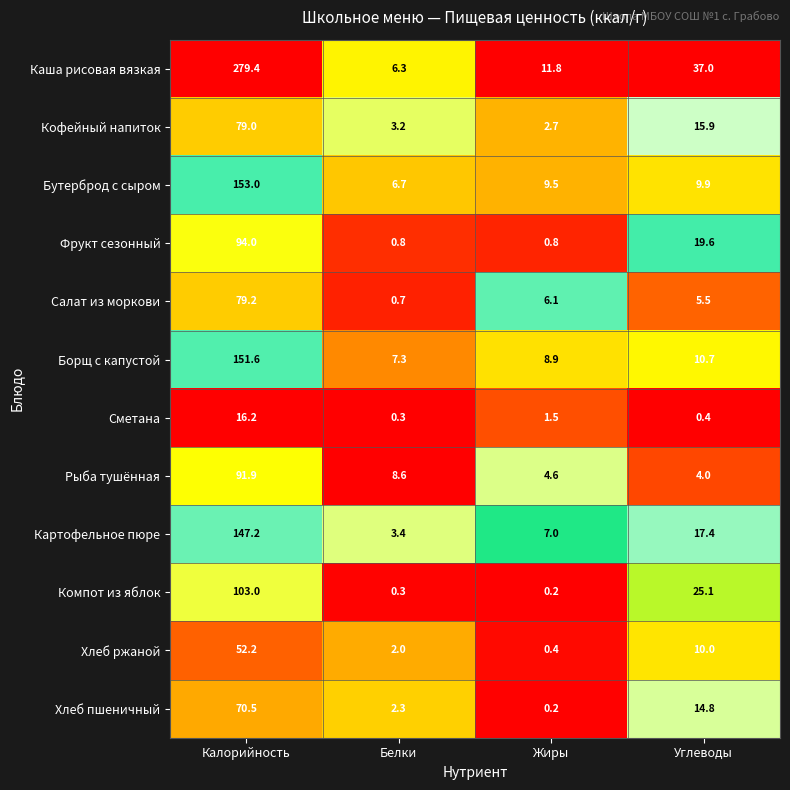

Which series has the largest range (max minus min)?

Каша рисовая вязкая